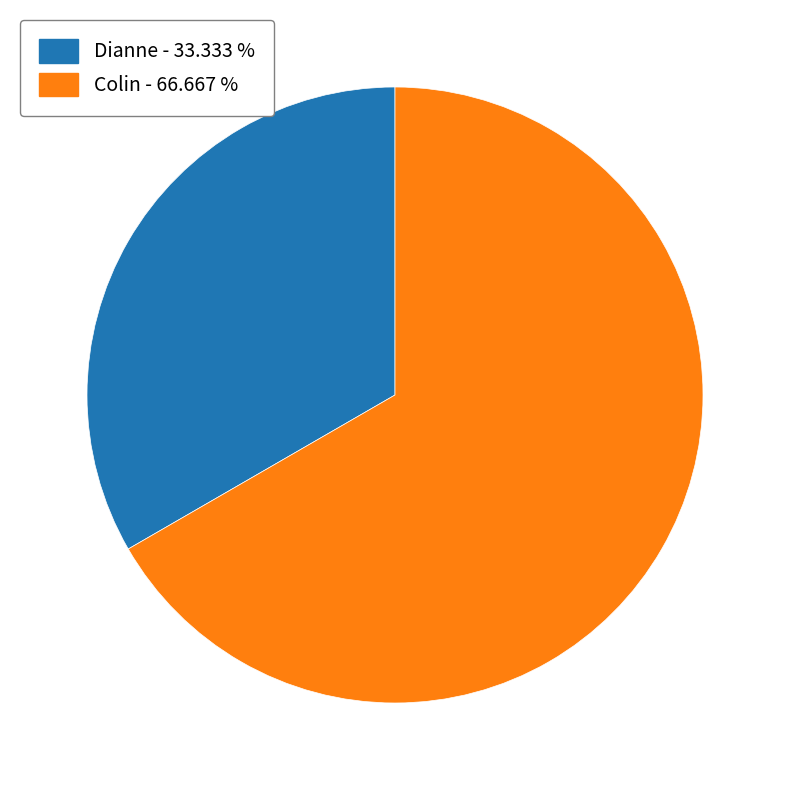

Which slice is the smallest?

Dianne